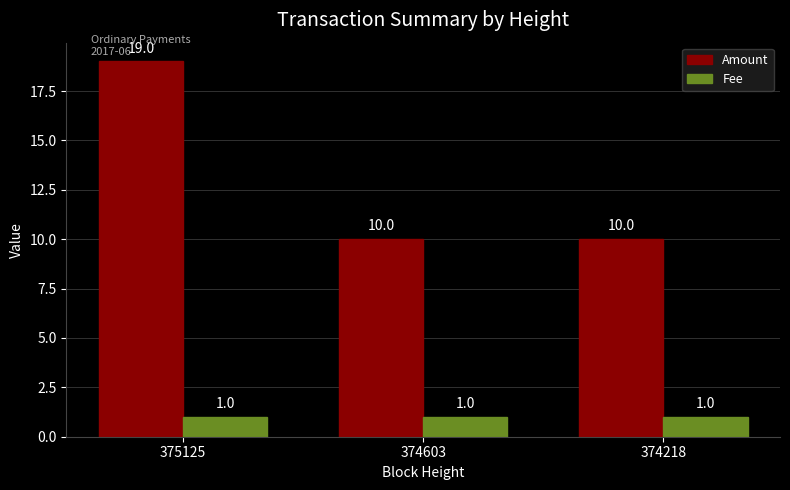

Read the Fee value at 374603.

1